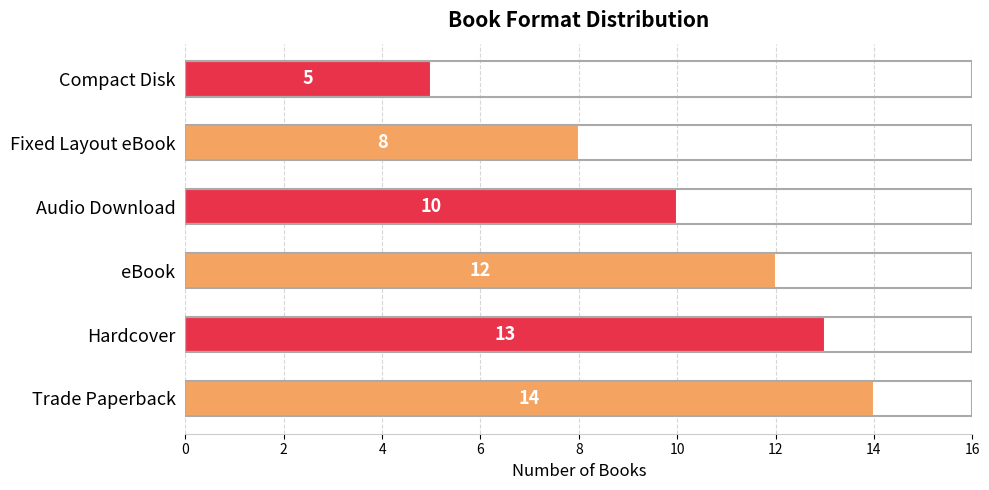

Between Compact Disk and eBook, which is larger?

eBook